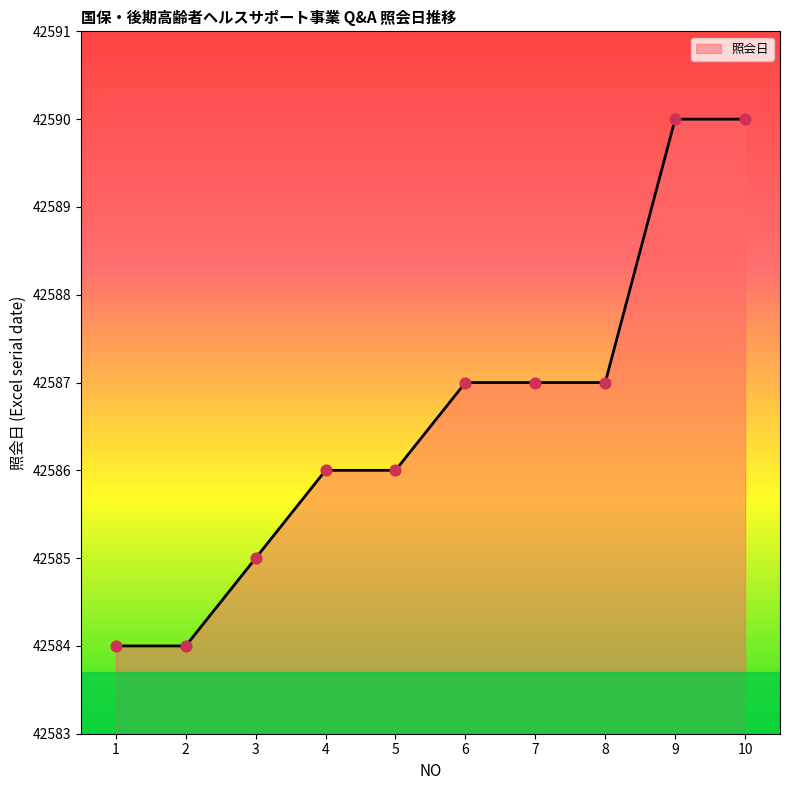

What is the change in value from 6 to 9?

+3